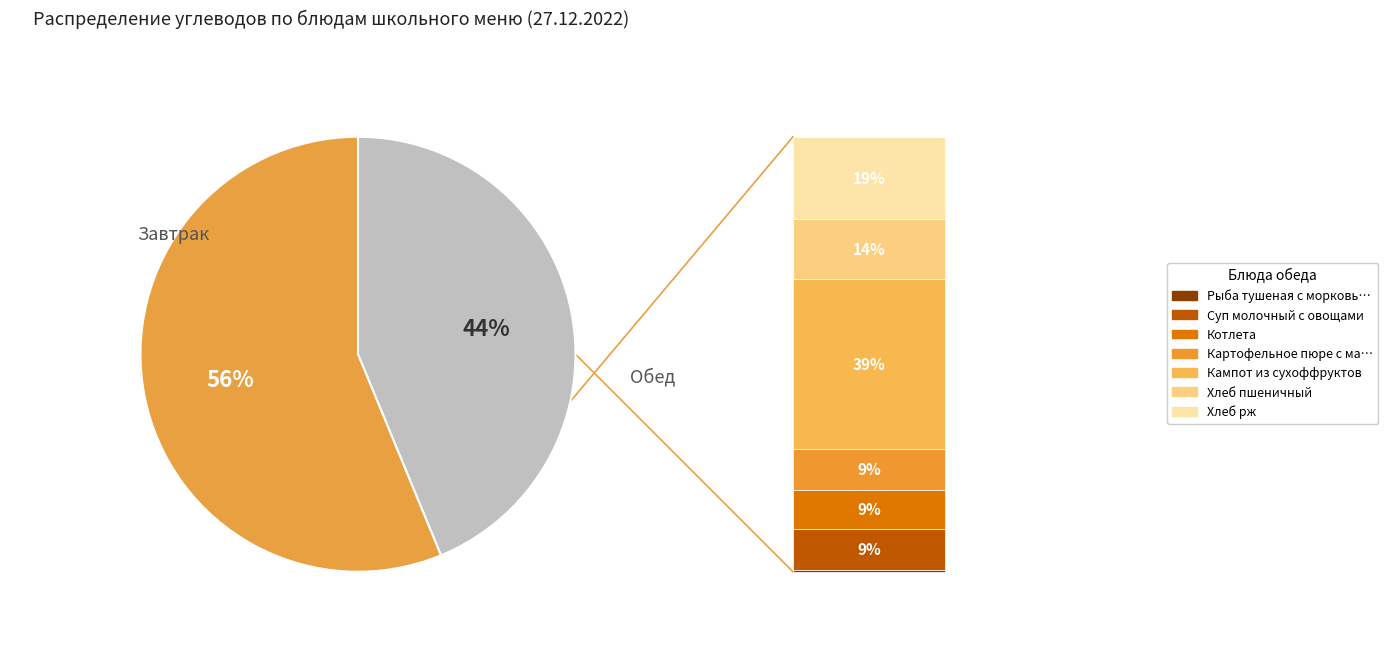

Is there a majority slice in this chart?

Yes